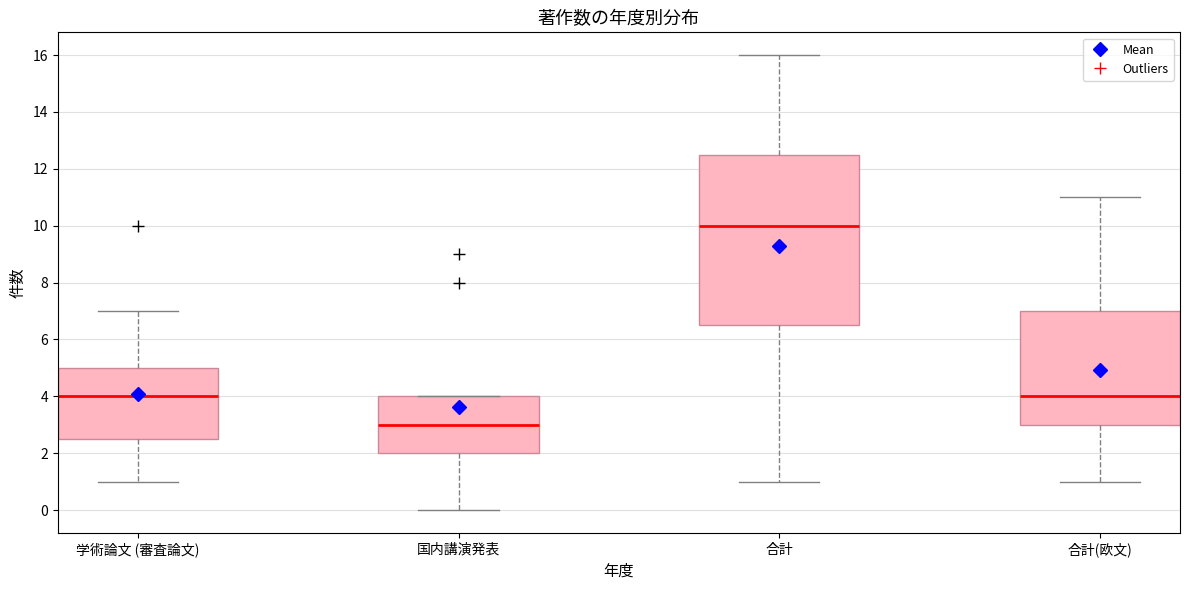

Where is the lower edge of the box for 国内講演発表 on the y-axis? The values are not printed on the chart, so give them approximately, as read against the axis.

2.0